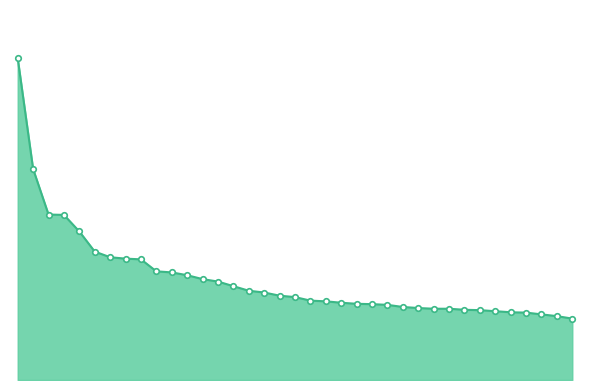

Does the chart have visible grid lines?

No